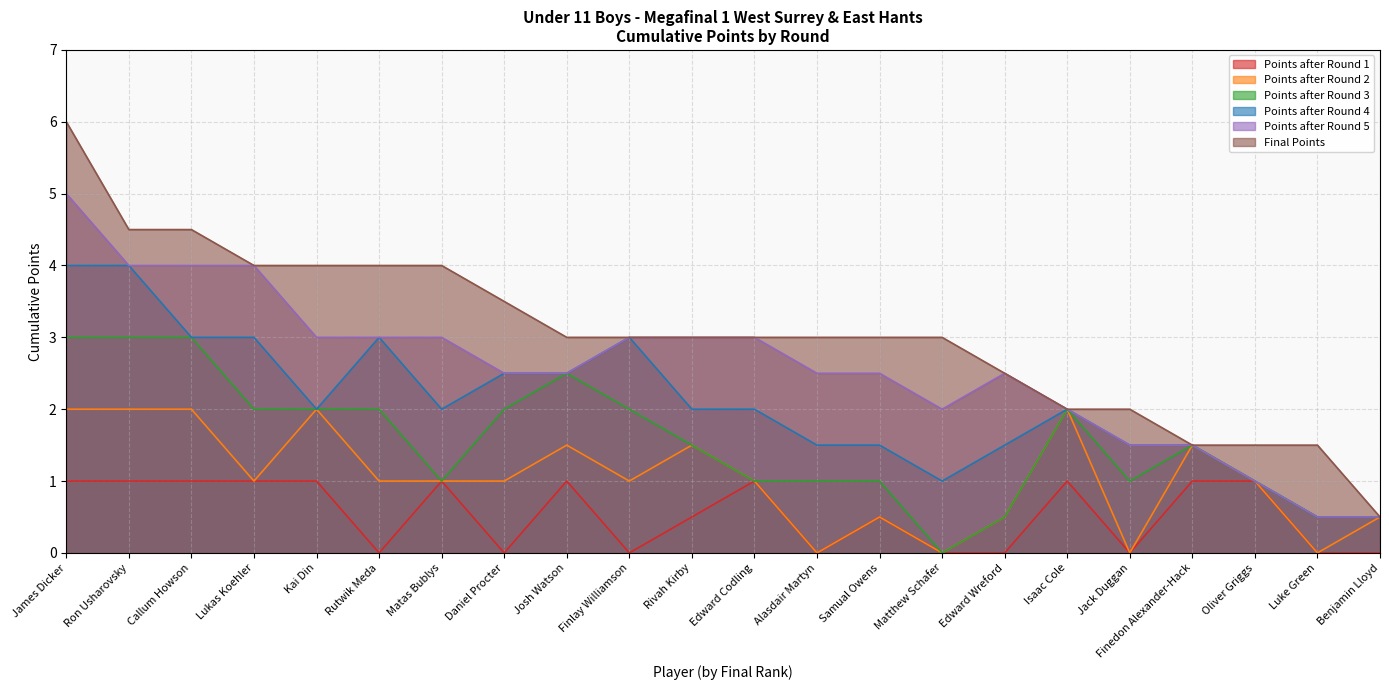

List the series in order of their overall mean, lowest first.

Points after Round 1, Points after Round 2, Points after Round 3, Points after Round 4, Points after Round 5, Final Points